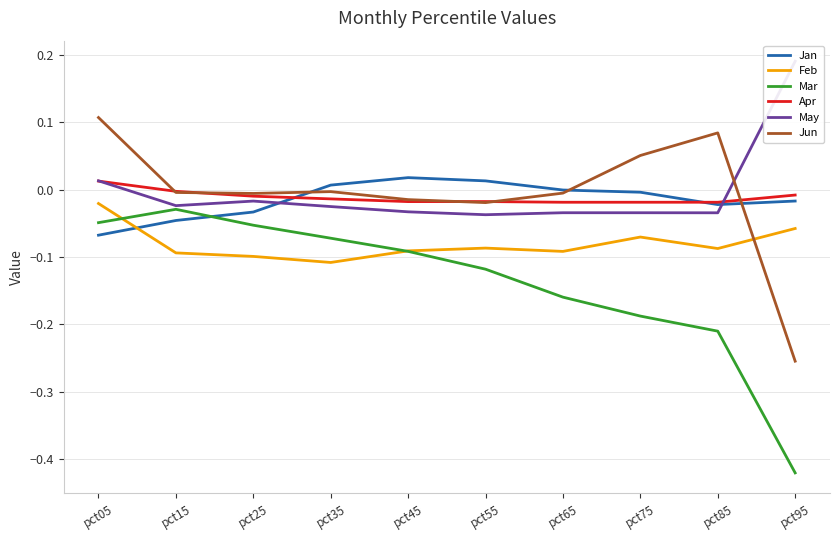

What is the difference between the highest and lowest values at pct45?

0.1